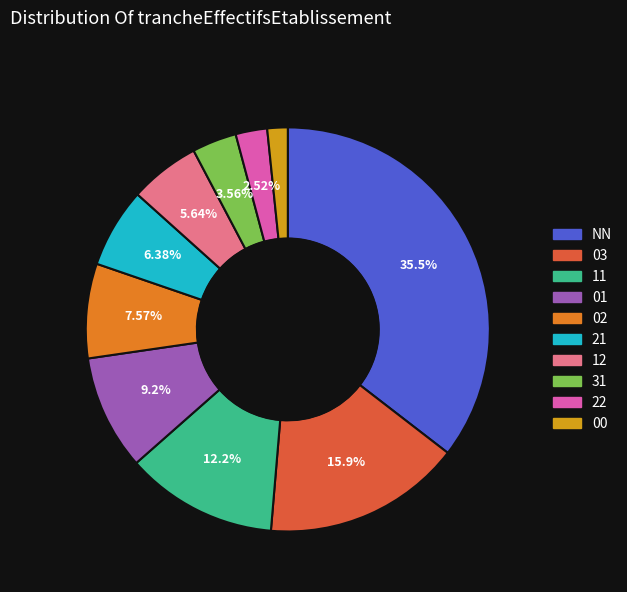

Does any single category account for the majority?

No